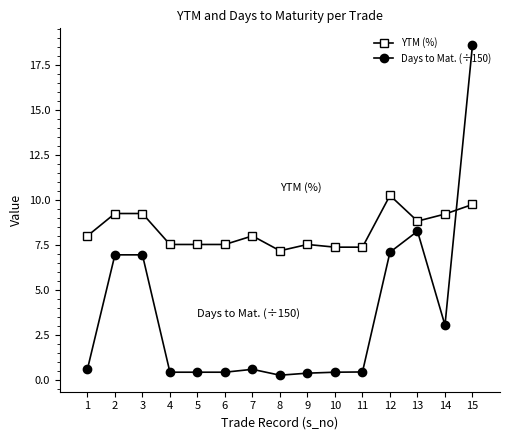

What is the difference between the maximum and minimum values in the Days to Mat. (÷150) series?

18.4